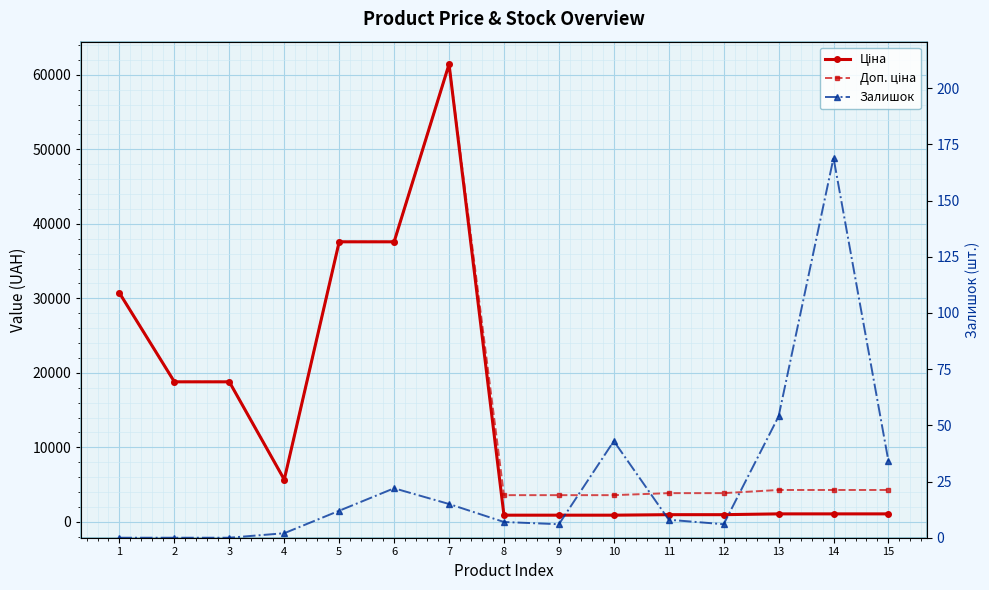

List the labels in order of Ціна value, largest first.

7, 5, 6, 1, 2, 3, 4, 13, 14, 15, 11, 12, 8, 9, 10